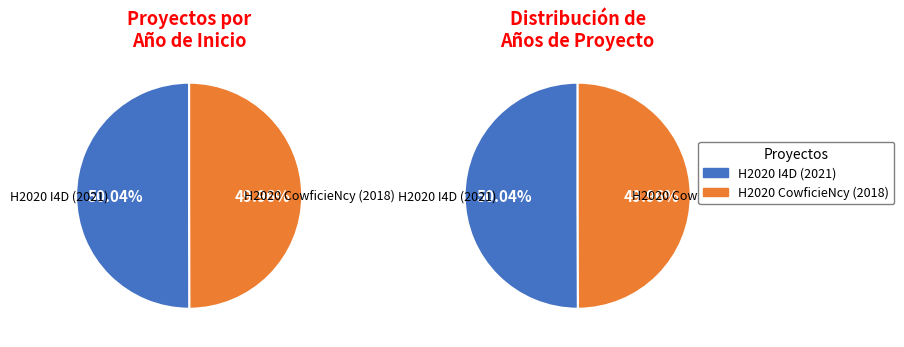

Rank the categories by value from lowest to highest.

H2020 CowficieNcy (2018), H2020 I4D (2021)